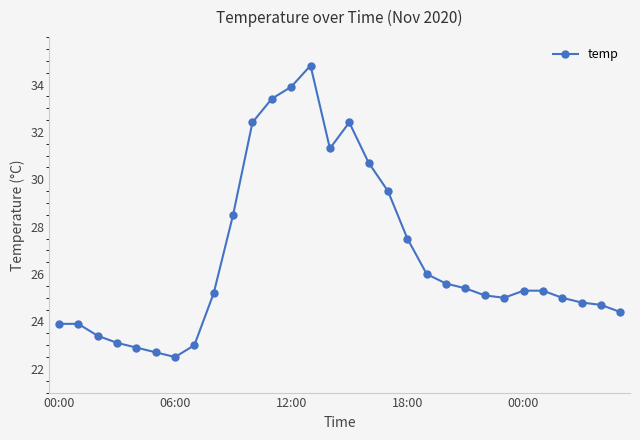

What is the sum of all values?

801.6